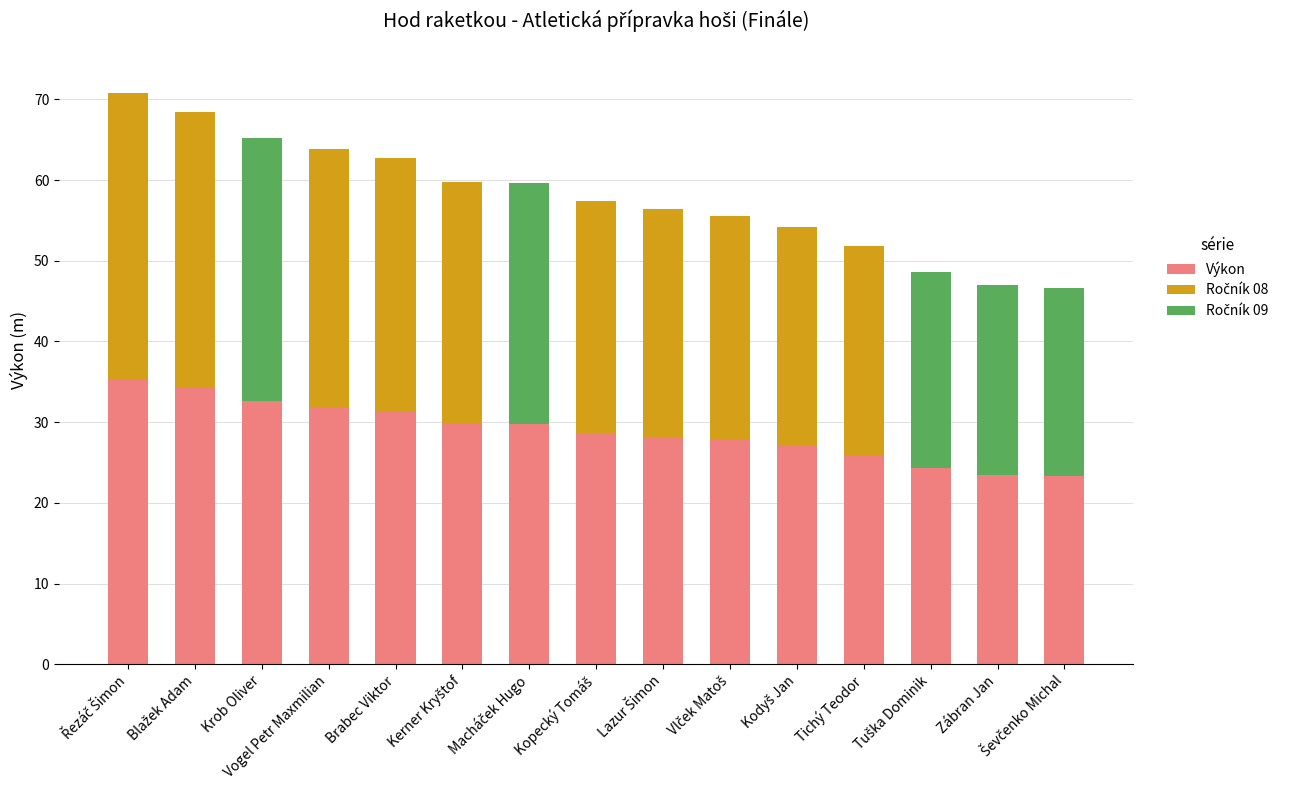

The Výkon series shows 14.0 at Krob Oliver. True or false?

False